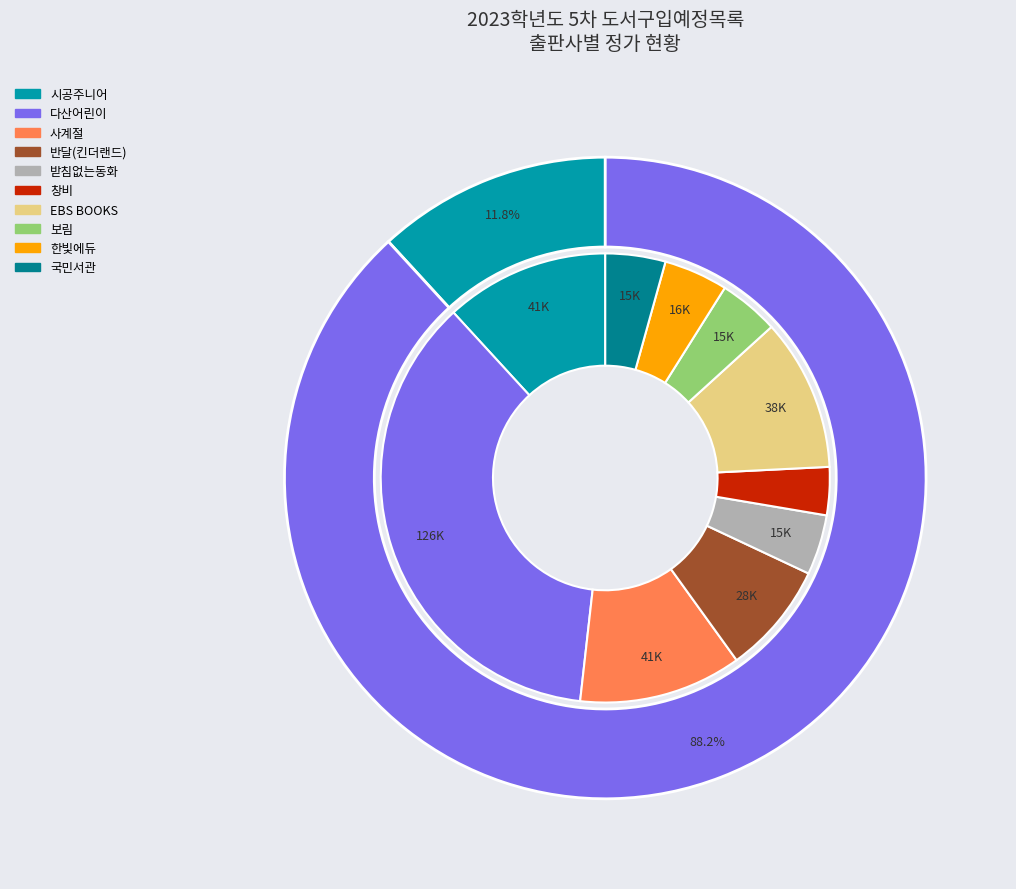

What is the smallest slice in the pie chart?

받침없는동화